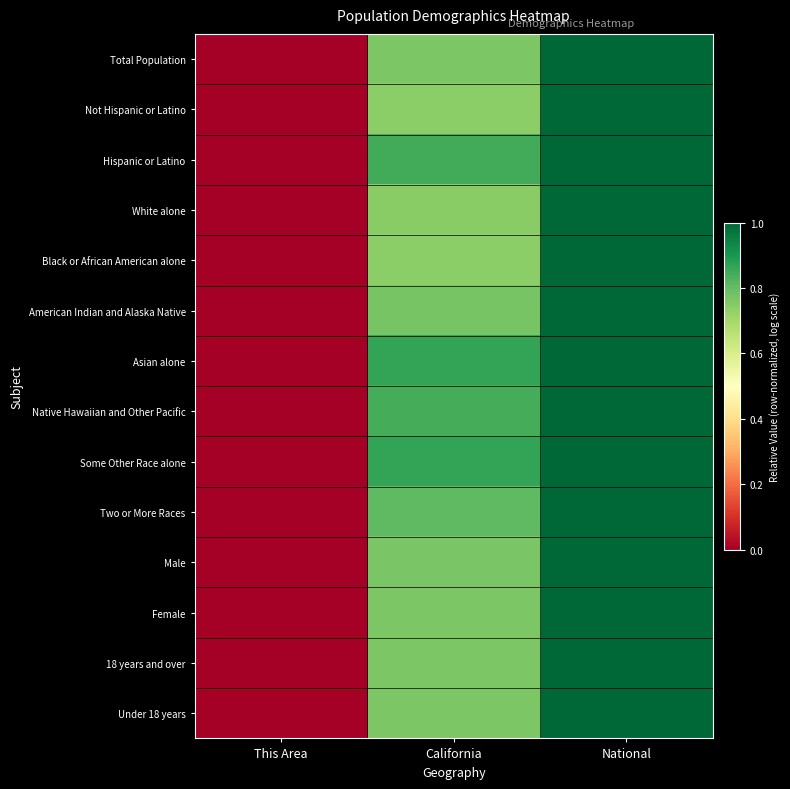

Reading right to left, extract all data points from this chart.

Total Population: National=1.0	California=0.8	This Area=0.0
Not Hispanic or Latino: National=1.0	California=0.7	This Area=0.0
Hispanic or Latino: National=1.0	California=0.8	This Area=0.0
White alone: National=1.0	California=0.7	This Area=0.0
Black or African American alone: National=1.0	California=0.7	This Area=0.0
American Indian and Alaska Native: National=1.0	California=0.8	This Area=0.0
Asian alone: National=1.0	California=0.9	This Area=0.0
Native Hawaiian and Other Pacific: National=1.0	California=0.8	This Area=0.0
Some Other Race alone: National=1.0	California=0.9	This Area=0.0
Two or More Races: National=1.0	California=0.8	This Area=0.0
Male: National=1.0	California=0.8	This Area=0.0
Female: National=1.0	California=0.8	This Area=0.0
18 years and over: National=1.0	California=0.8	This Area=0.0
Under 18 years: National=1.0	California=0.8	This Area=0.0